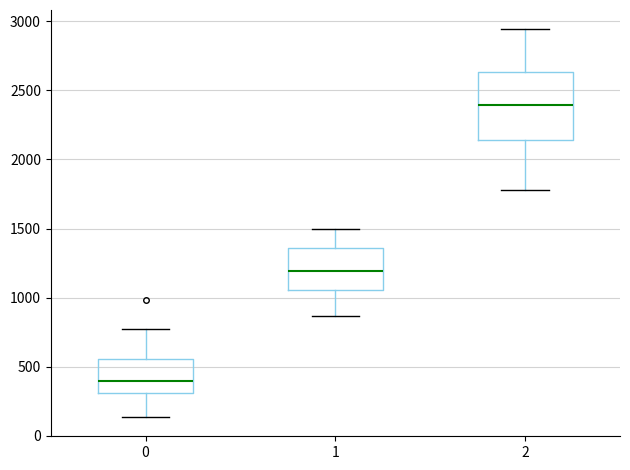

Reading left to right, transcribe this box plot: for each box, give where its median line is, the range the box spans, and where its two whiskers end, as read against the y-axis. The values are not printed on the chart, so give them approximately, as read against the axis.

0: median 400, box 300 to 550, whiskers 150 to 750
1: median 1200, box 1050 to 1350, whiskers 850 to 1500
2: median 2400, box 2150 to 2650, whiskers 1800 to 2950